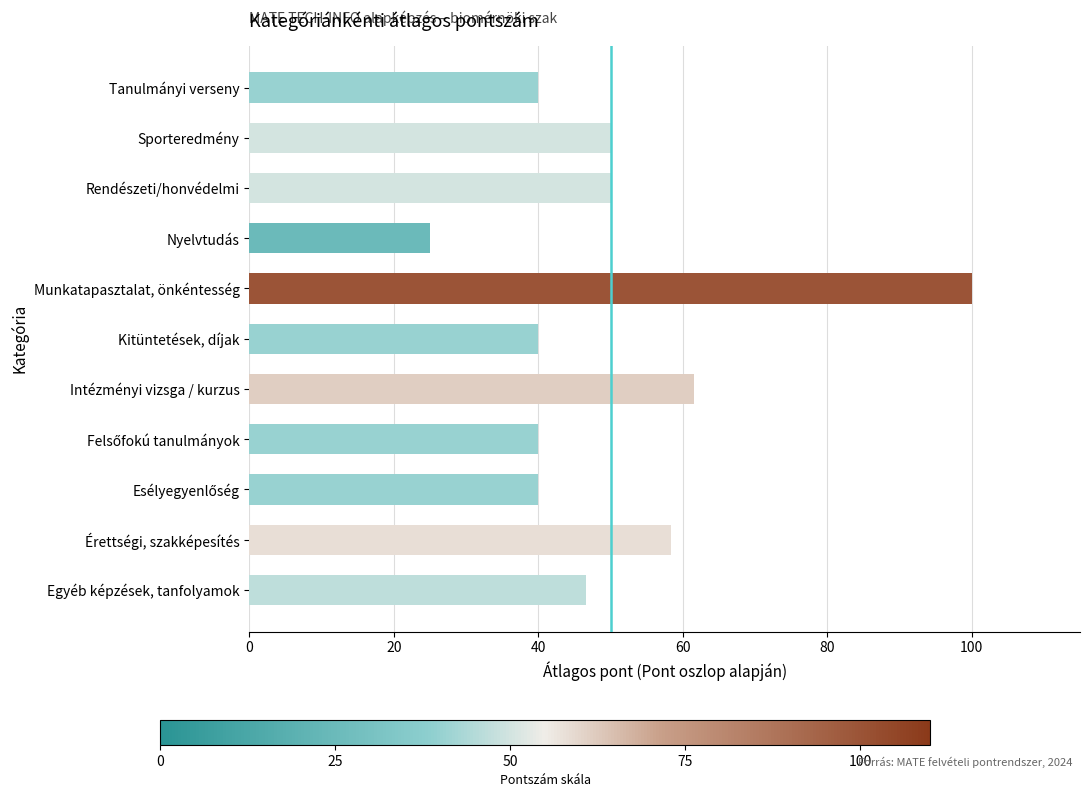

The chart shows a value of 61.5 at Intézményi vizsga / kurzus. True or false?

True